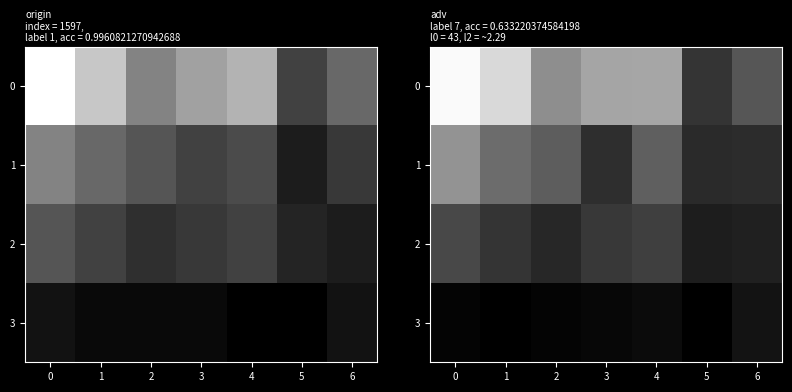

What is the total value across all series at 1?

1.5